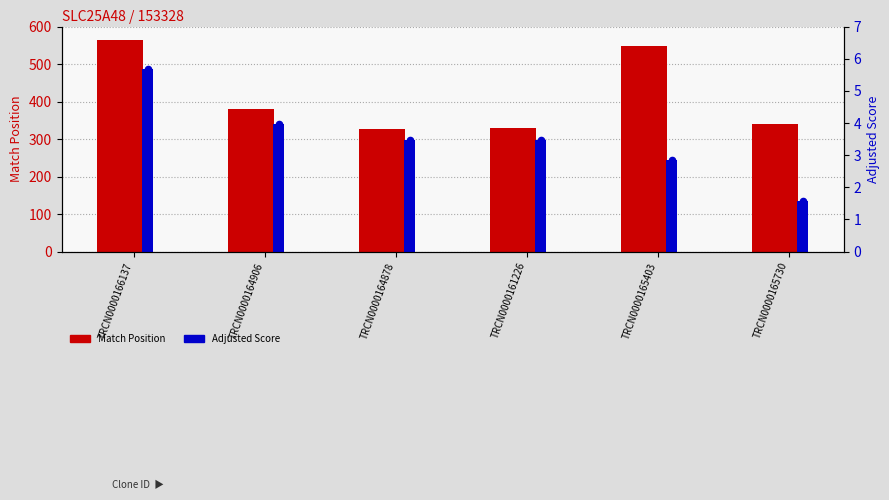

At which category is the sum across all series the highest?

TRCN0000166137